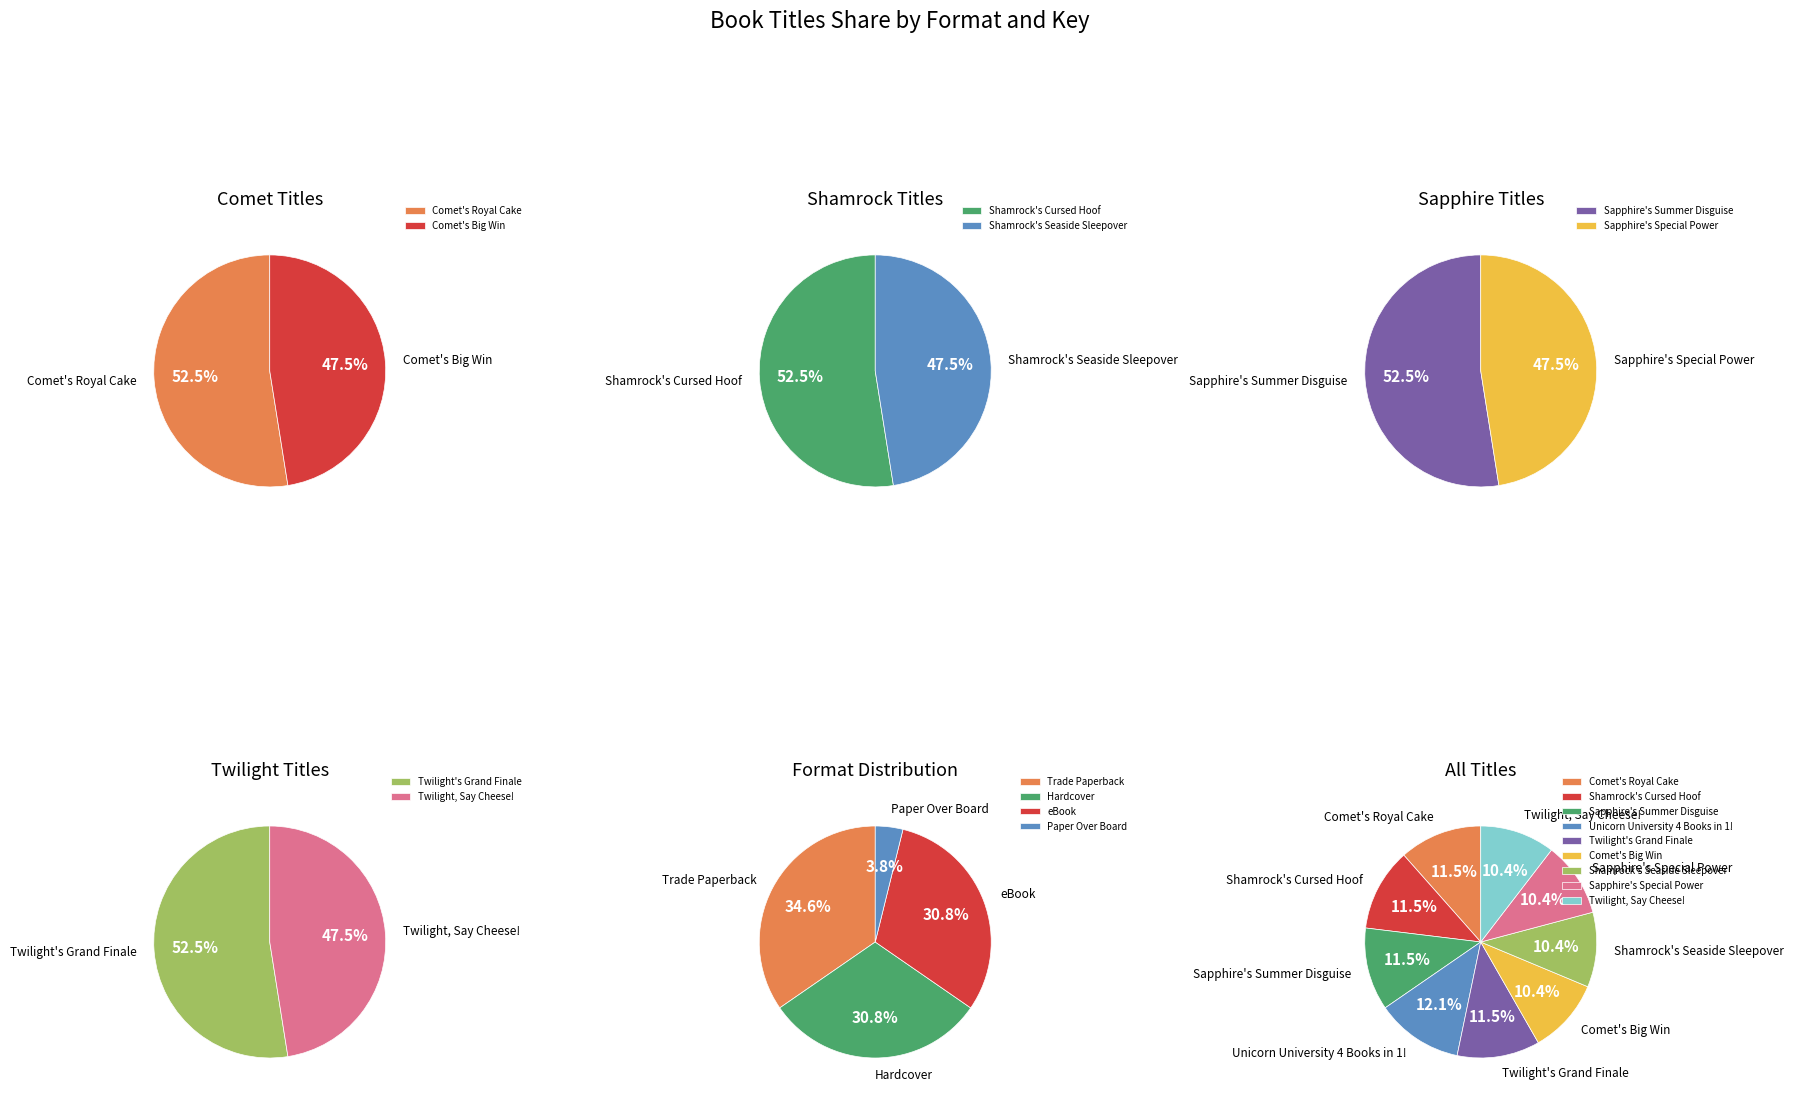

Count the number of slices in the pie.

9